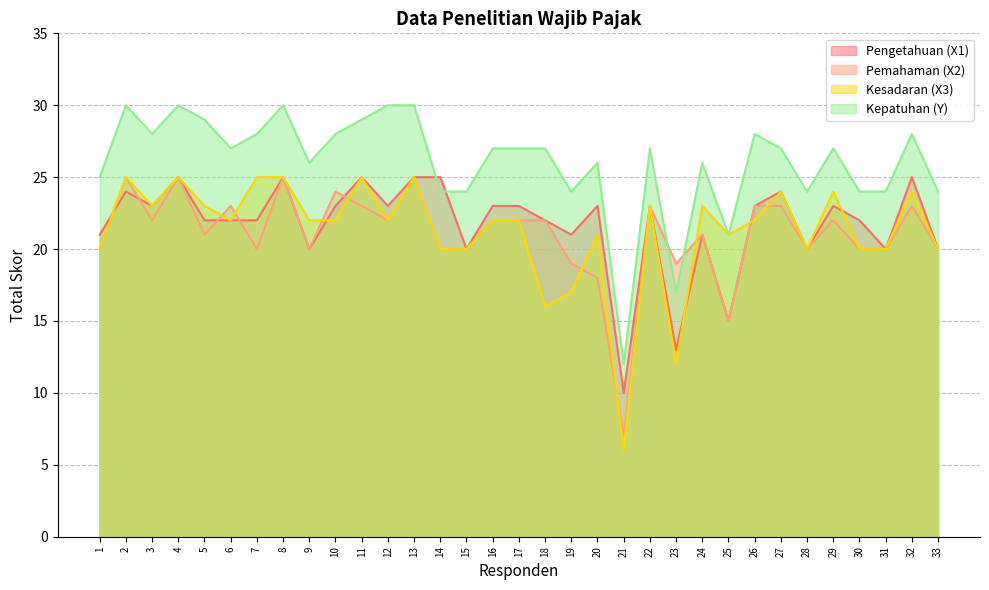

Which series has the largest total across all categories?

Kepatuhan (Y)